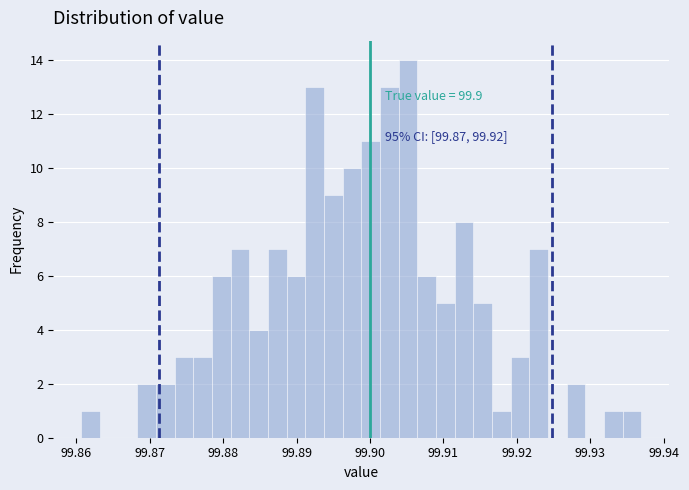

Read against the x-axis, roughly where is the centre of the tallest bar?

99.905